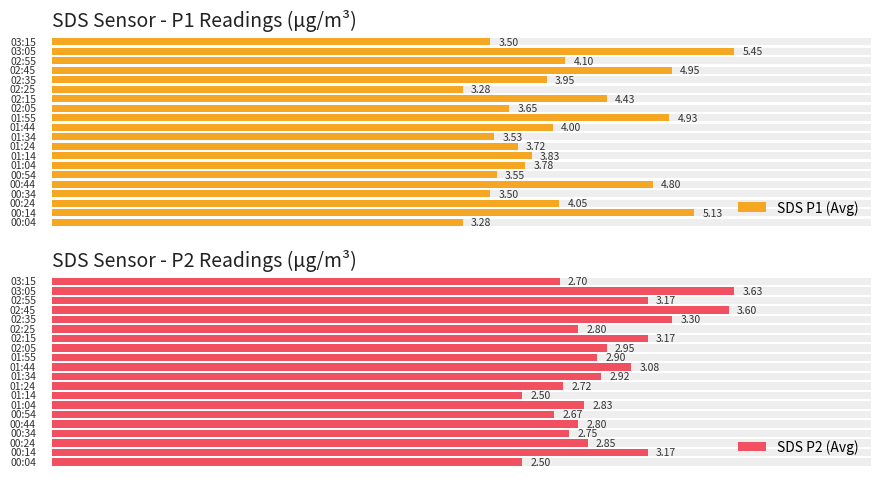

What is the maximum value for SDS_P2?

3.6